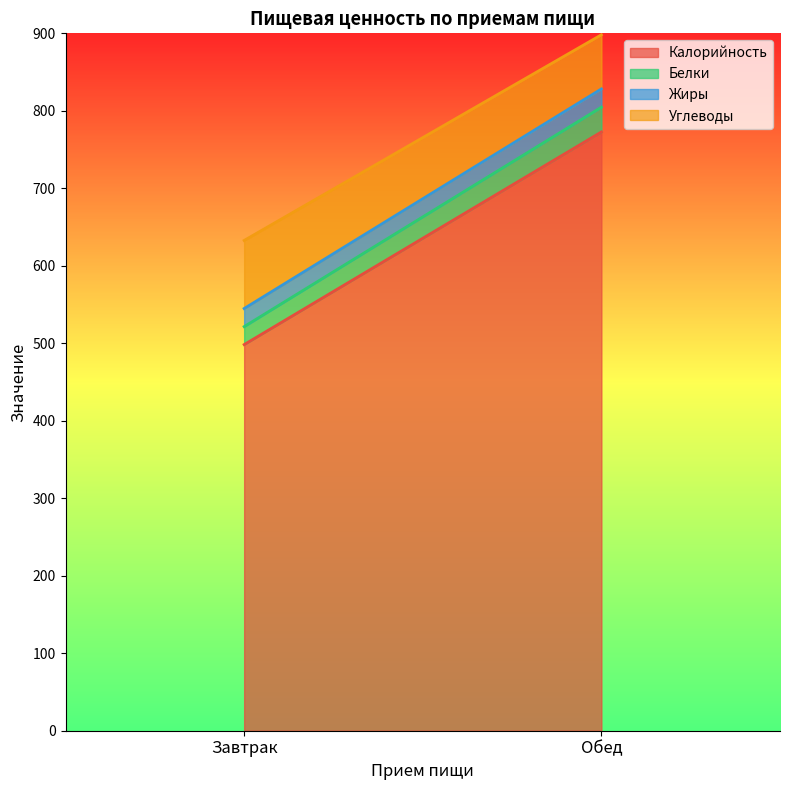

What is the minimum value shown in the chart?

23.2